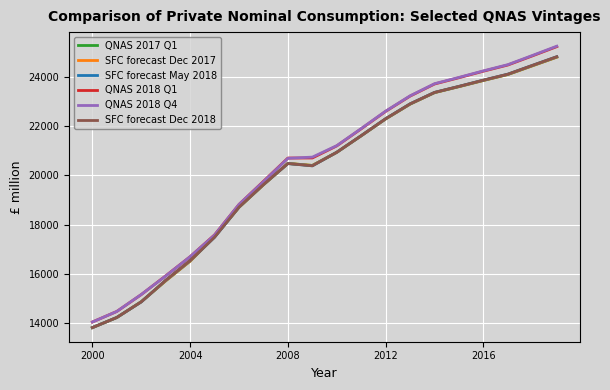

Is this an area chart (filled region under the line)?

No